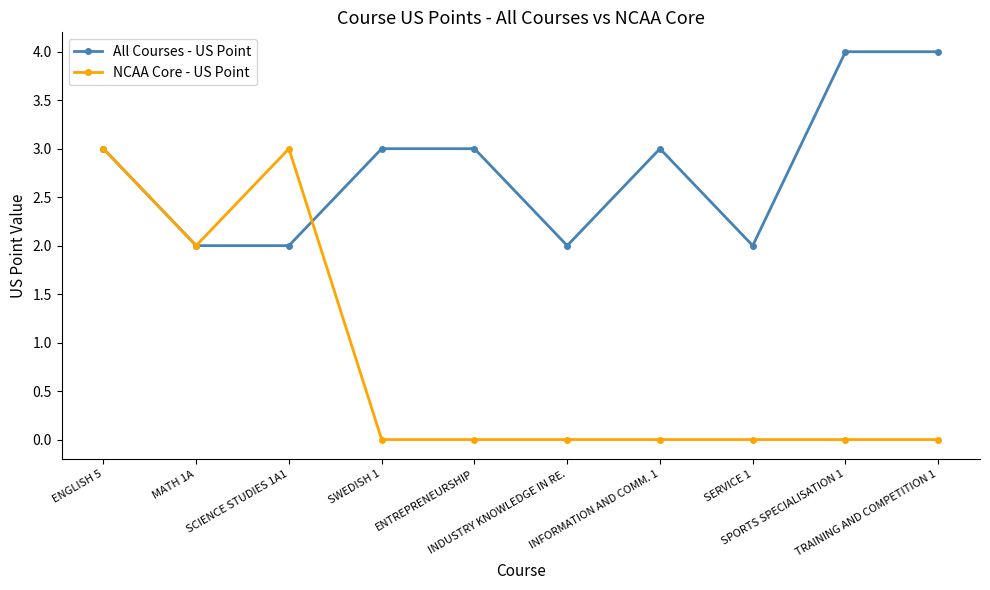

Reading right to left, transcribe all the data shown in this chart.

All Courses - US Point: TRAINING AND COMPETITION 1=4	SPORTS SPECIALISATION 1=4	SERVICE 1=2	INFORMATION AND COMM. 1=3	INDUSTRY KNOWLEDGE IN RE.=2	ENTREPRENEURSHIP=3	SWEDISH 1=3	SCIENCE STUDIES 1A1=2	MATH 1A=2	ENGLISH 5=3
NCAA Core - US Point: TRAINING AND COMPETITION 1=0	SPORTS SPECIALISATION 1=0	SERVICE 1=0	INFORMATION AND COMM. 1=0	INDUSTRY KNOWLEDGE IN RE.=0	ENTREPRENEURSHIP=0	SWEDISH 1=0	SCIENCE STUDIES 1A1=3	MATH 1A=2	ENGLISH 5=3